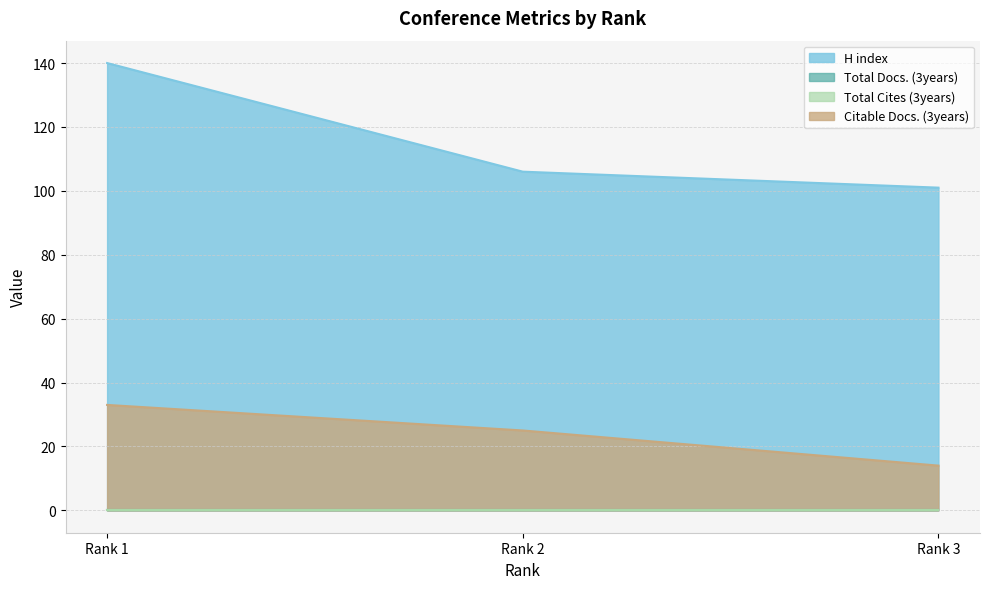

What is the total value across all series at Rank 1?

173